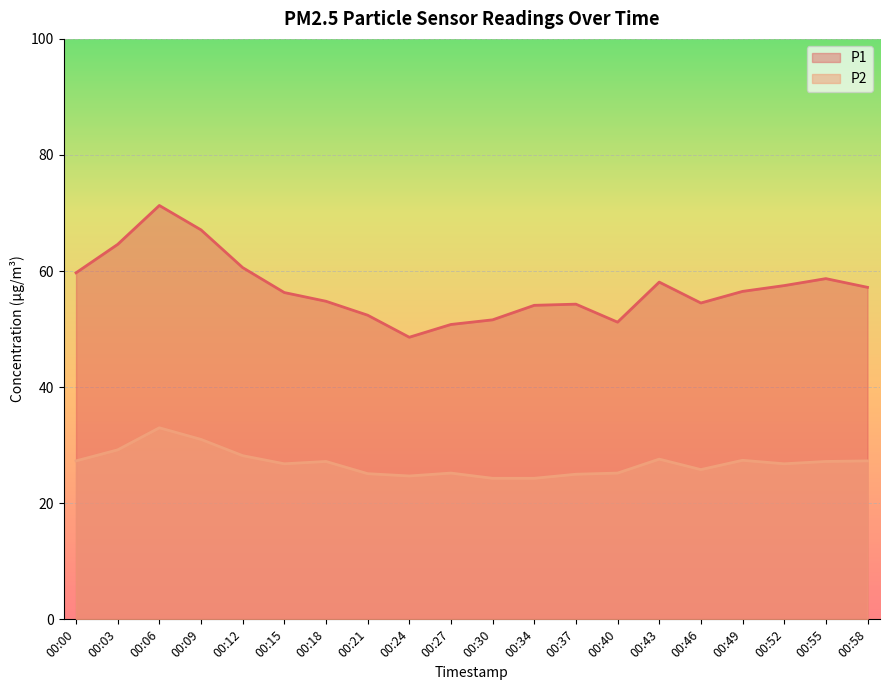

Rank the series at 00:58 from highest to lowest value.

P1, P2